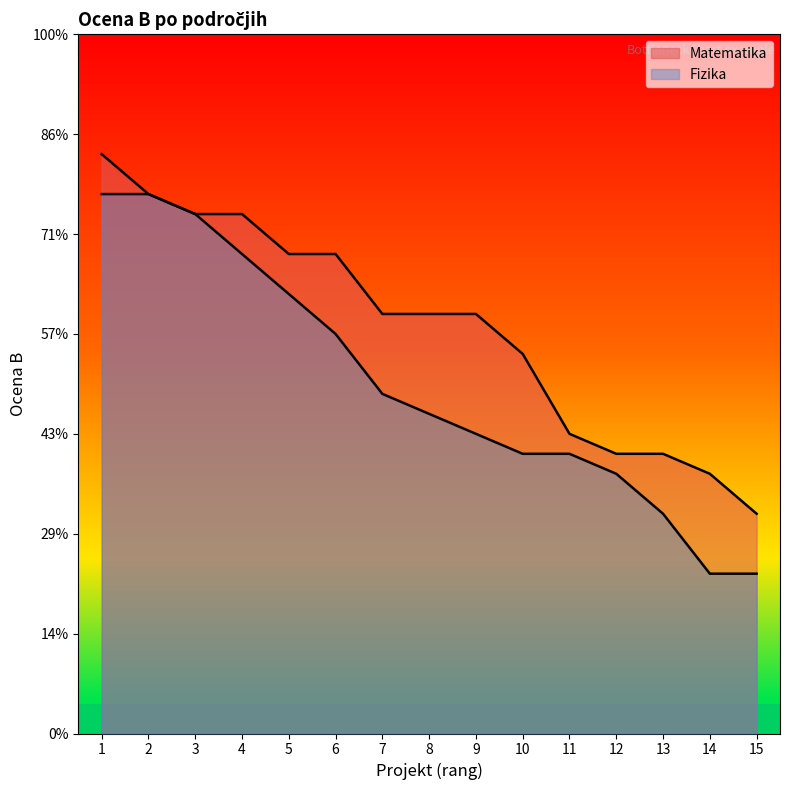

The Fizika series shows 14.2 at 5. True or false?

True